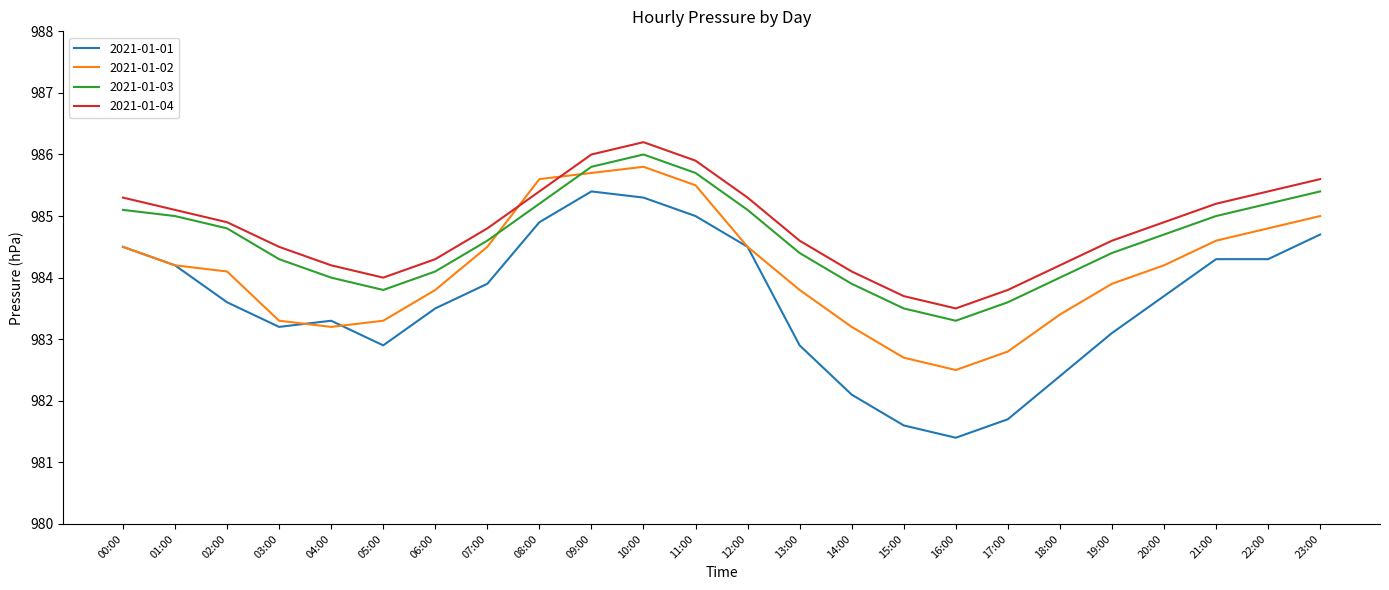

What value does the 2021-01-04 series have at 13:00?

984.6